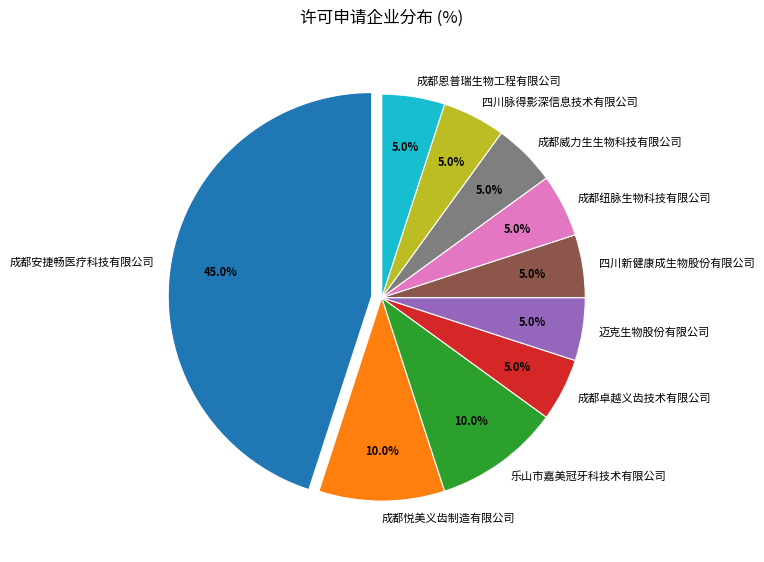

What portion of the pie excludes 成都纽脉生物科技有限公司?

95.0%